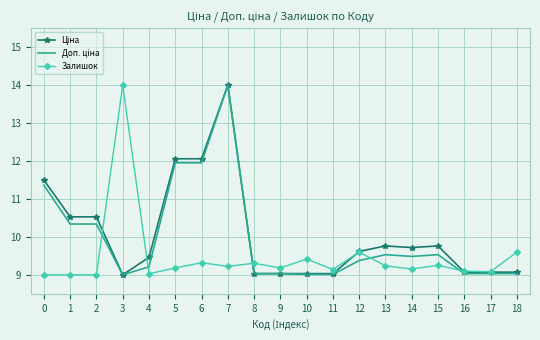

What is the minimum value shown in the chart?

9.0